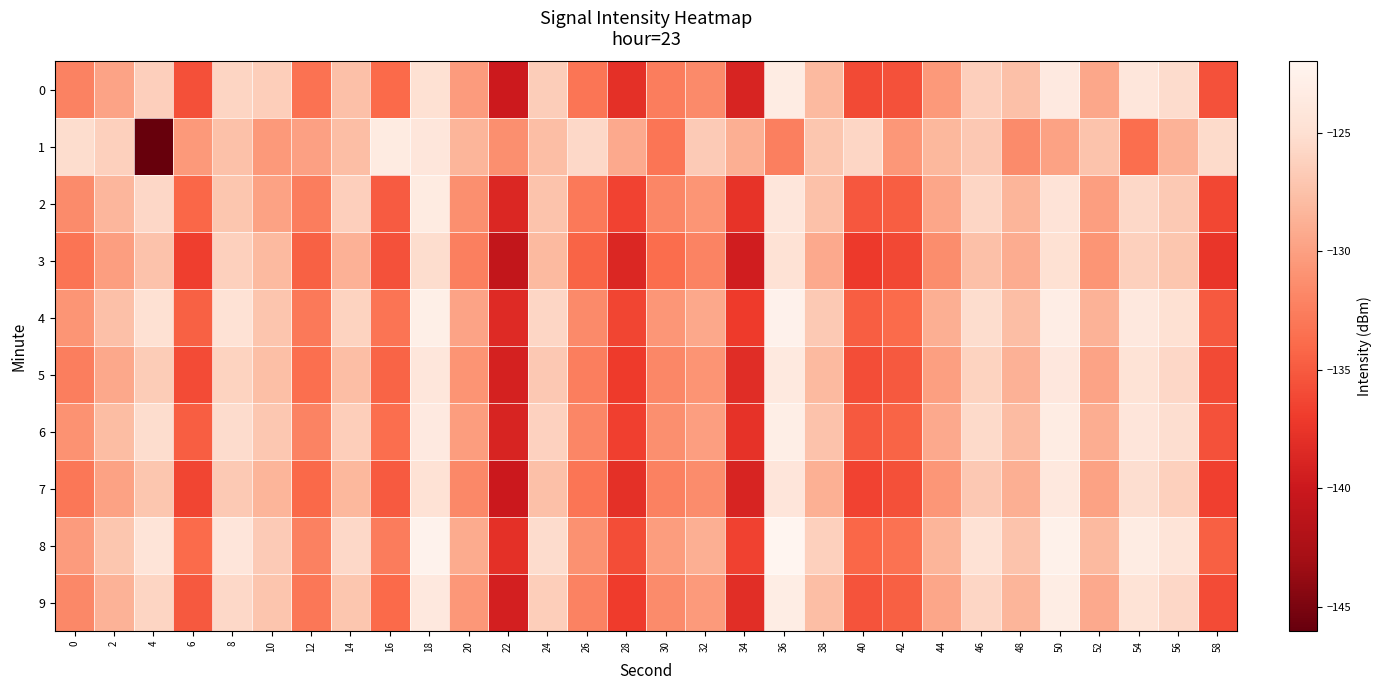

What is the spread (max minus min) of values at 2?

3.9